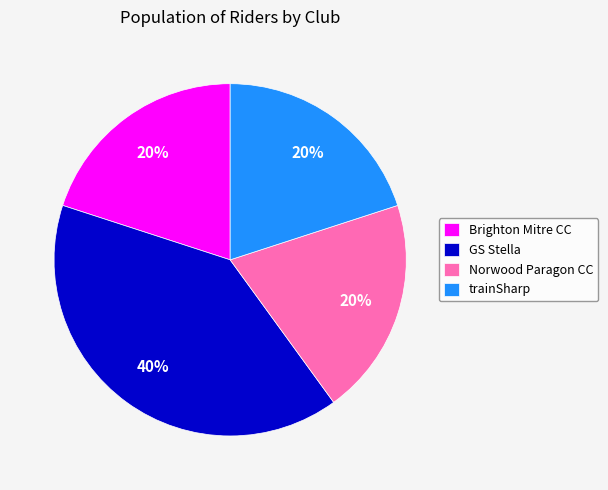

The trainSharp slice represents 20% of the pie. True or false?

True